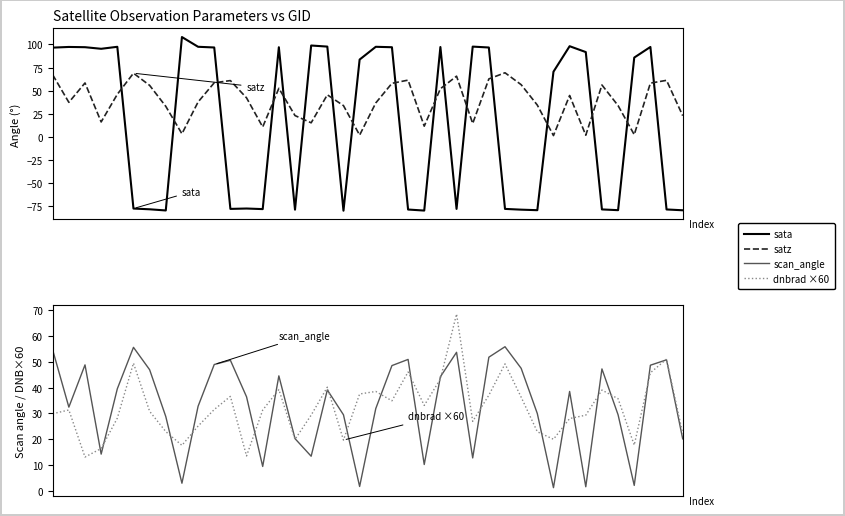

What is the value of the sata point at the 6th from the left?

-77.7